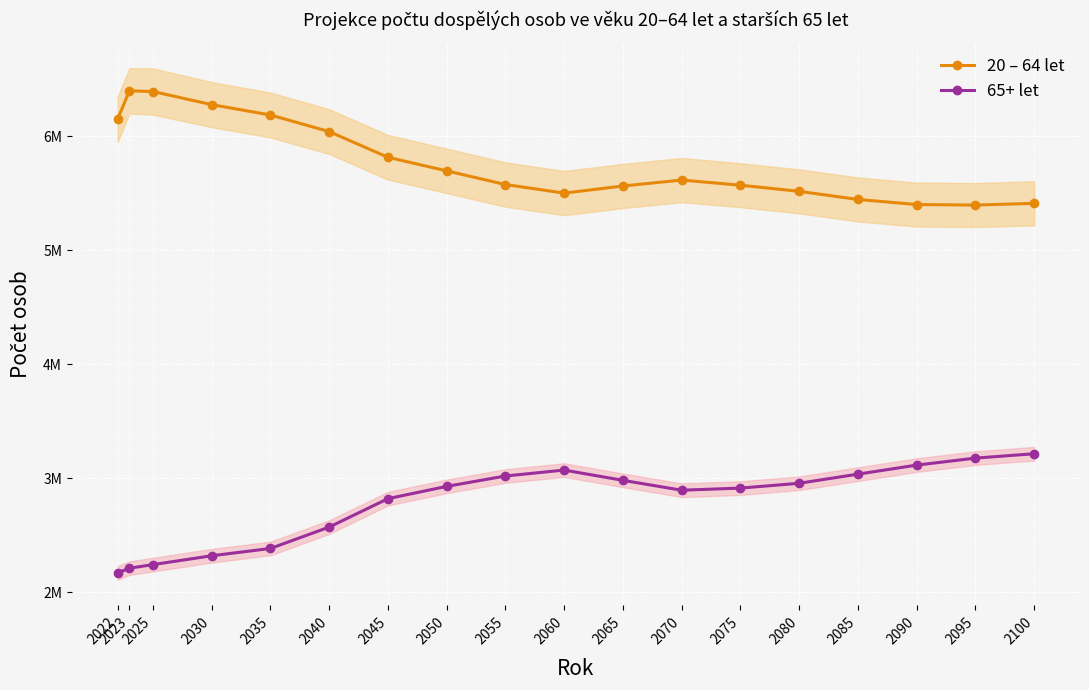

At which category does 65+ let reach its first local valley?

2070